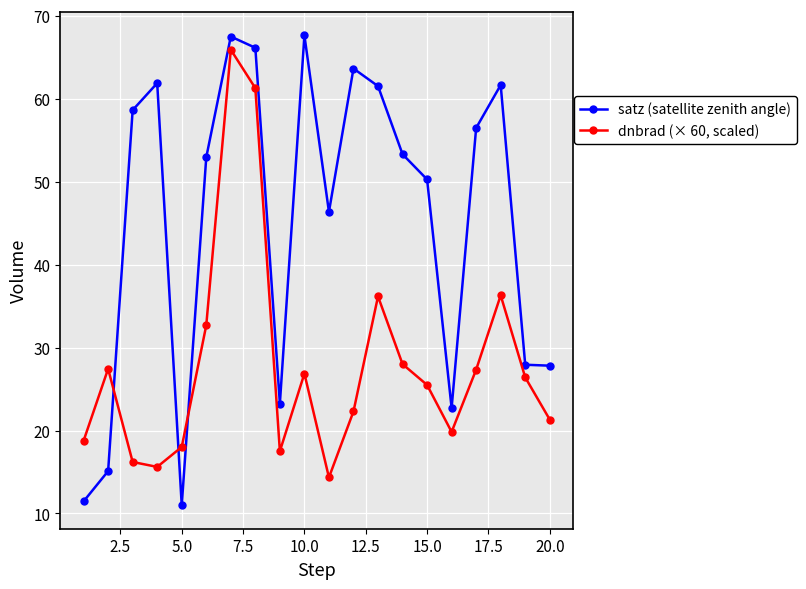

What is the difference between the maximum and minimum values in the satz (satellite zenith angle) series?

56.7